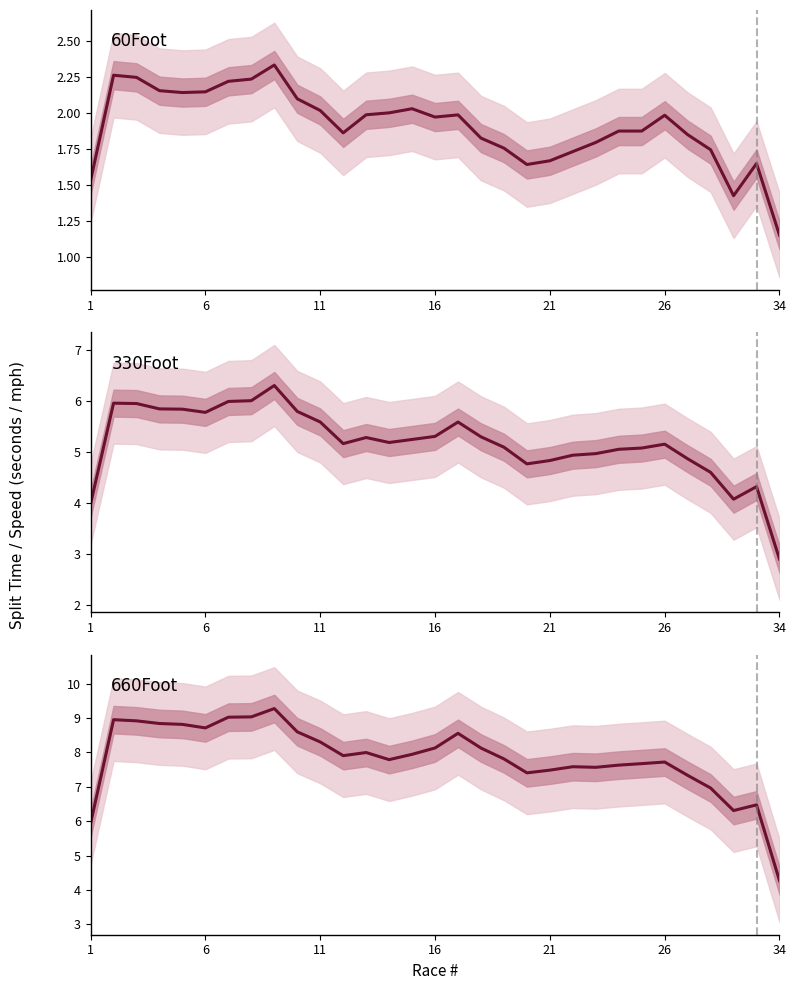

Does the chart display data point markers on the line(s)?

No